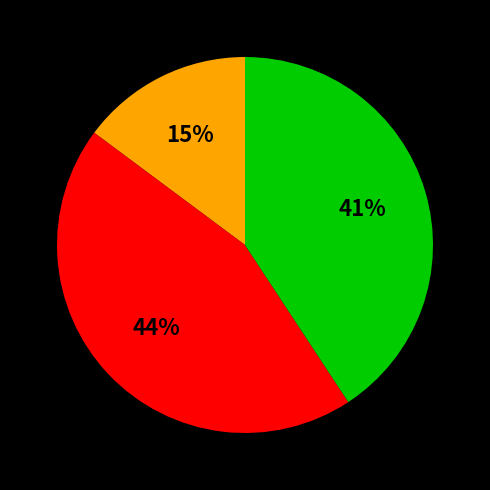

Is there a majority slice in this chart?

No